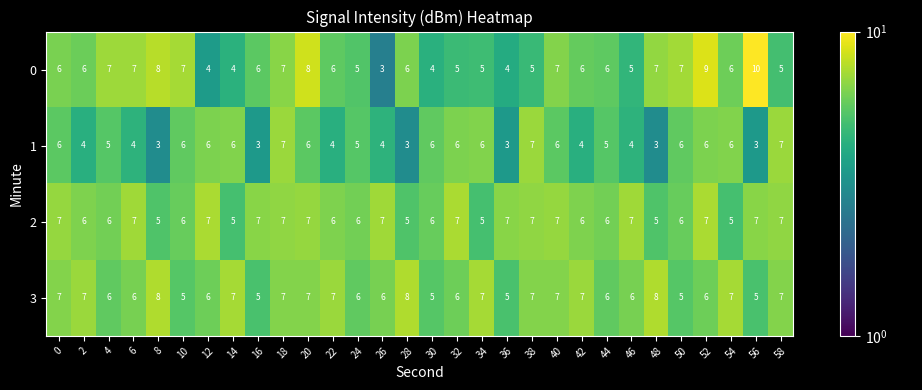

Between 30 and 52, which series saw the biggest shift?

0